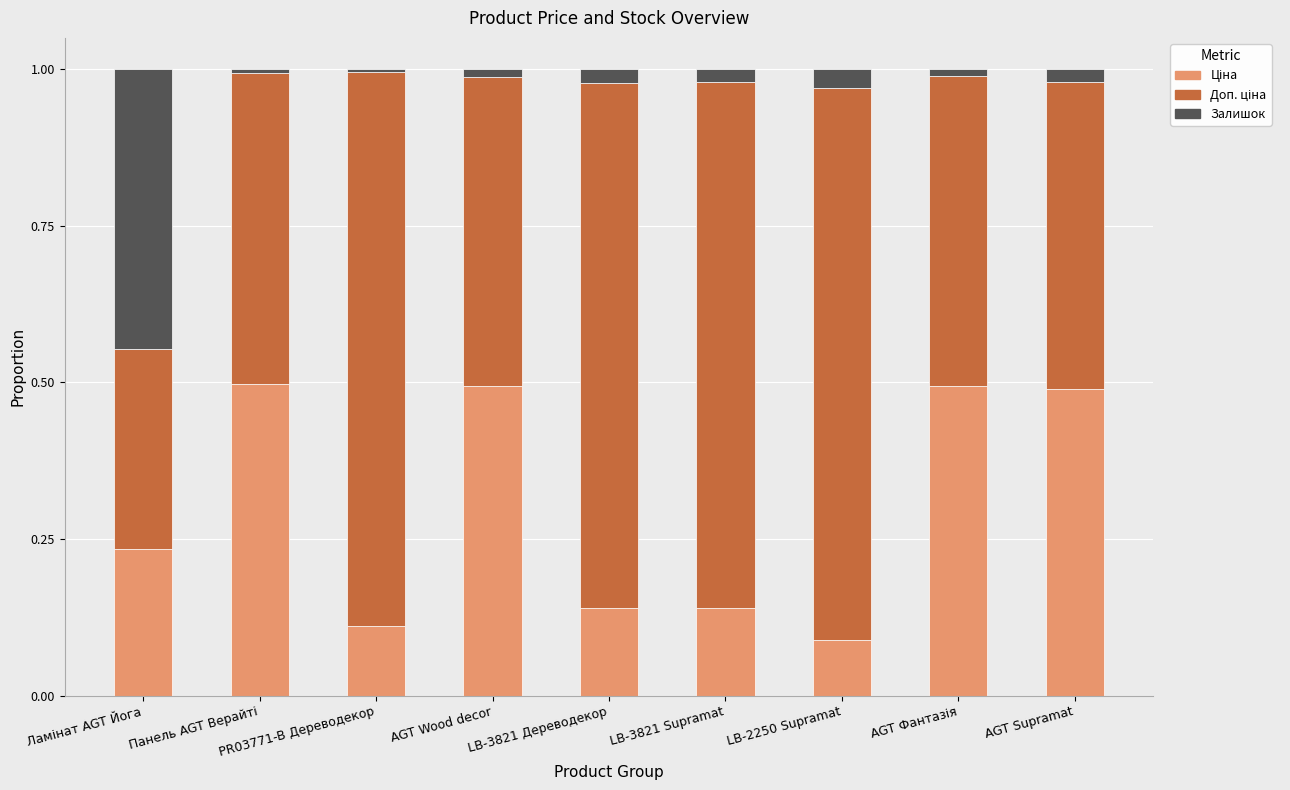

Does the chart contain any negative values?

No